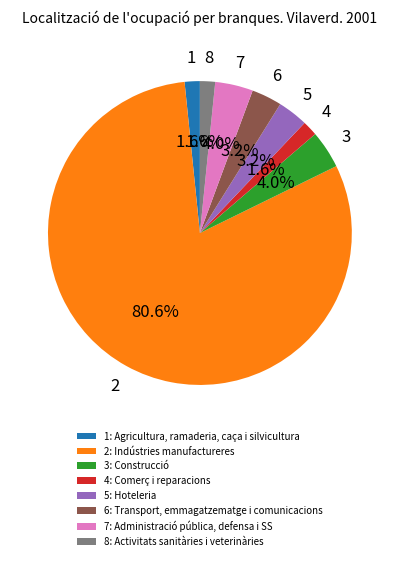

Which has a higher value, 7: Administració pública, defensa i SS or 8: Activitats sanitàries i veterinàries?

7: Administració pública, defensa i SS